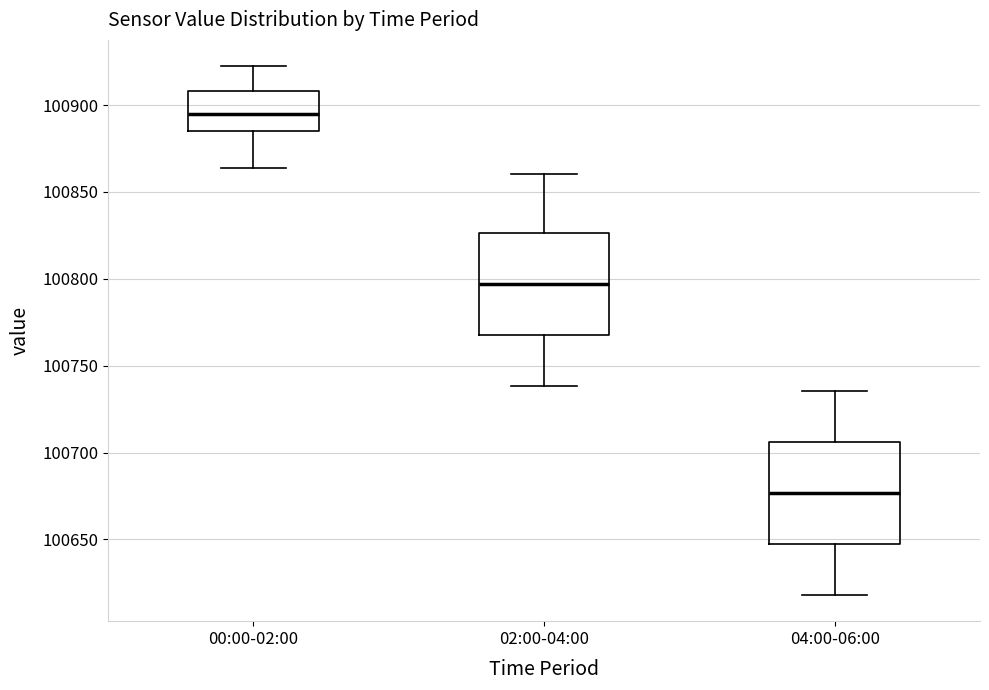

Reading left to right, read every box against the y-axis: the position of its median line, the range the box covers, and the ends of its whiskers. The values are not printed on the chart, so give them approximately, as read against the axis.

00:00-02:00: median 100895, box 100885 to 100910, whiskers 100865 to 100920
02:00-04:00: median 100795, box 100770 to 100825, whiskers 100740 to 100860
04:00-06:00: median 100675, box 100650 to 100705, whiskers 100620 to 100735